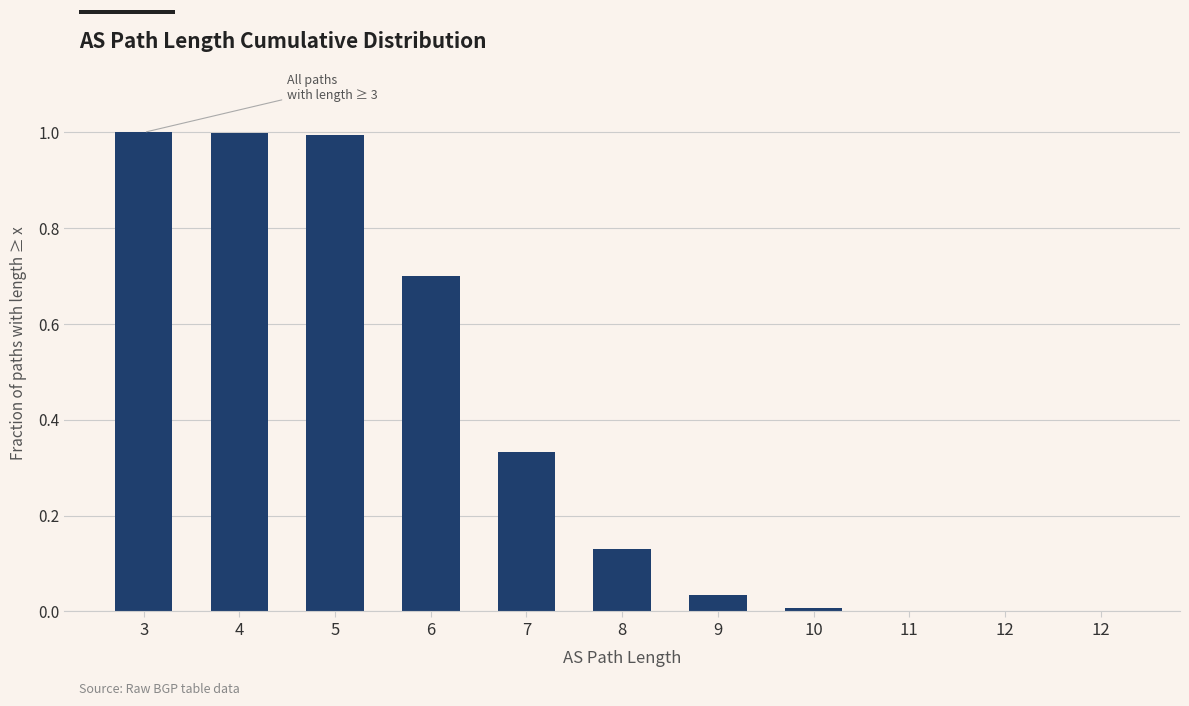

How many distinct data groups are displayed?

1